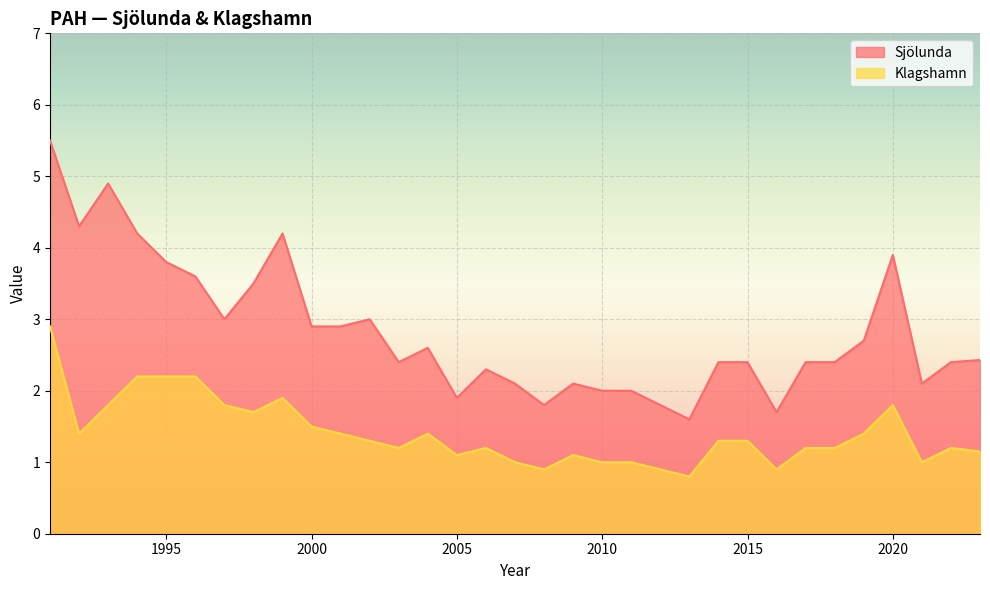

Reading left to right, transcribe all the data shown in this chart.

Sjölunda: 5.5	4.3	4.9	4.2	3.8	3.6	3.0	3.5	4.2	2.9	2.9	3.0	2.4	2.6	1.9	2.3	2.1	1.8	2.1	2.0	2.0	1.8	1.6	2.4	2.4	1.7	2.4	2.4	2.7	3.9	2.1	2.4	2.4
Klagshamn: 2.9	1.4	1.8	2.2	2.2	2.2	1.8	1.7	1.9	1.5	1.4	1.3	1.2	1.4	1.1	1.2	1.0	0.9	1.1	1.0	1.0	0.9	0.8	1.3	1.3	0.9	1.2	1.2	1.4	1.8	1.0	1.2	1.1